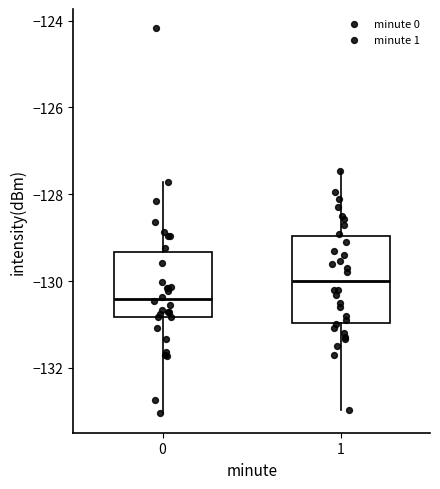

Reading left to right, read every box against the y-axis: the position of its median line, the range the box covers, and the ends of its whiskers. The values are not printed on the chart, so give them approximately, as read against the axis.

0: median -130.4, box -130.8 to -129.4, whiskers -133.0 to -127.8
1: median -130.0, box -131.0 to -129.0, whiskers -133.0 to -127.4